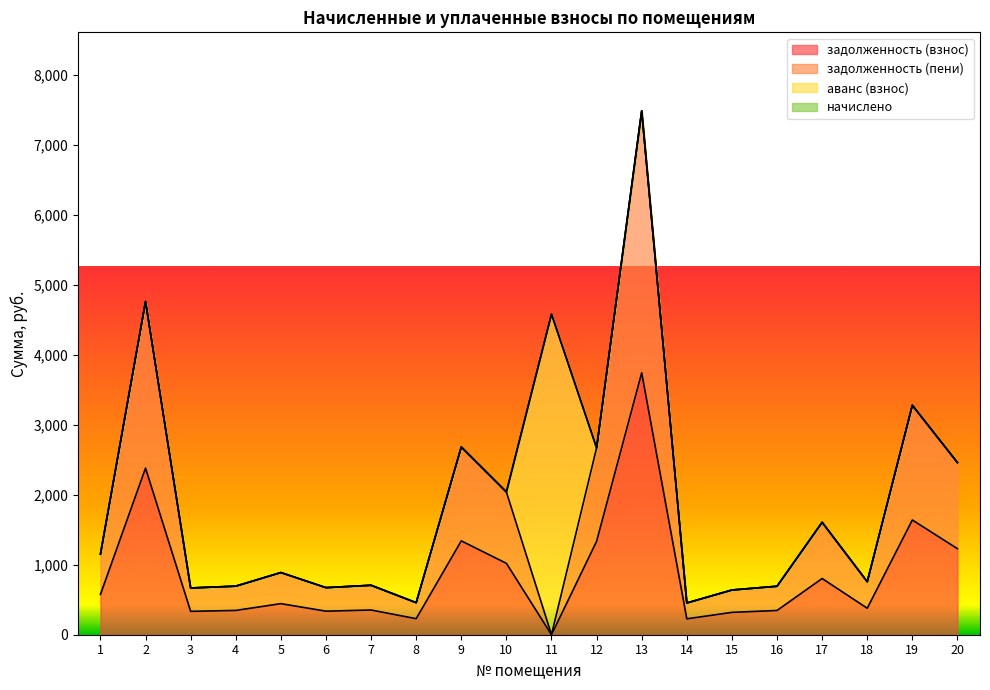

Rank the categories by задолженность (пени) value from lowest to highest.

11, 14, 8, 15, 3, 6, 16, 4, 7, 18, 5, 1, 17, 10, 20, 12, 9, 19, 2, 13